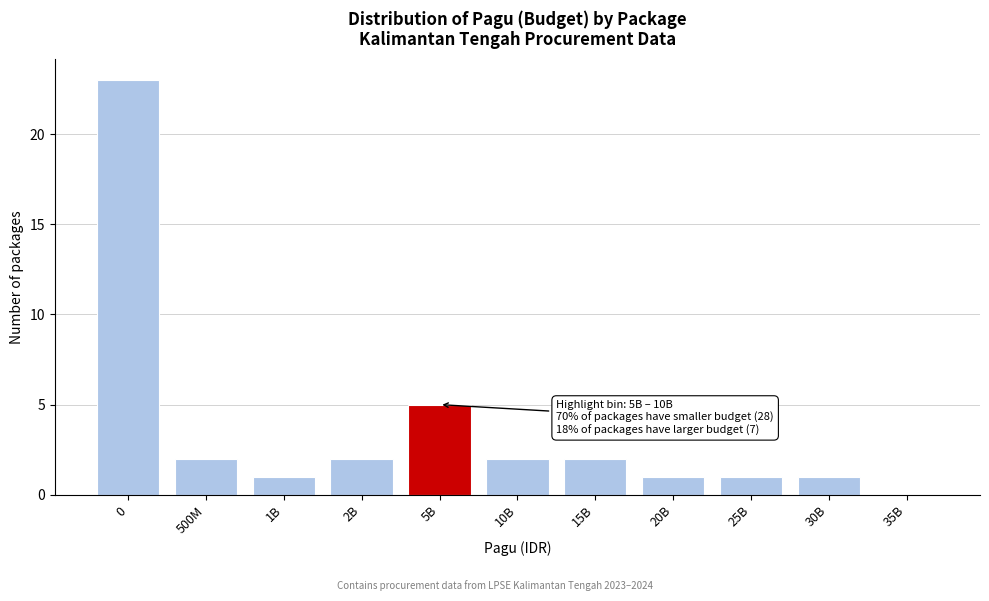

Reading left to right, extract all data points from this chart.

0=23	500M=2	1B=1	2B=2	5B=5	10B=2	15B=2	20B=1	25B=1	30B=1	35B=0